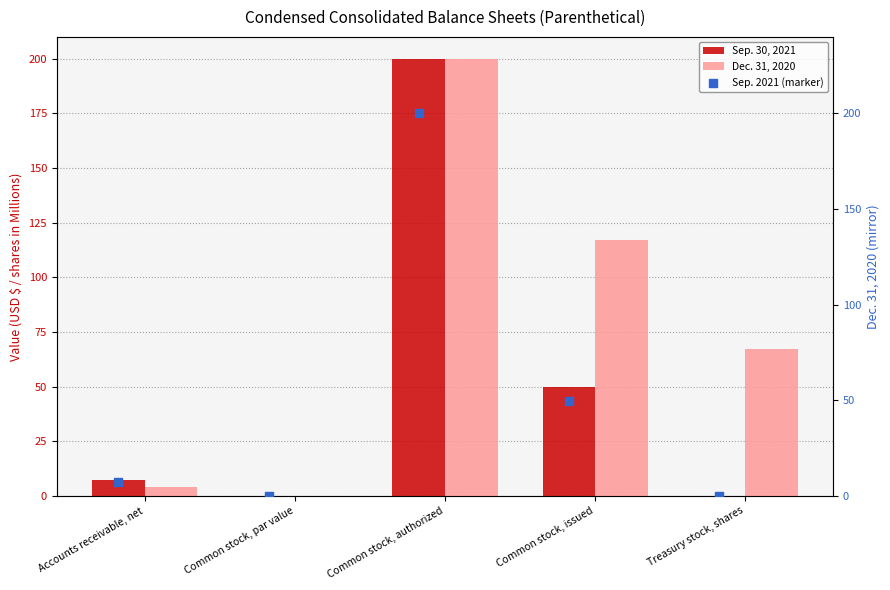

What is the total value across all series at Common stock, authorized?

600.0